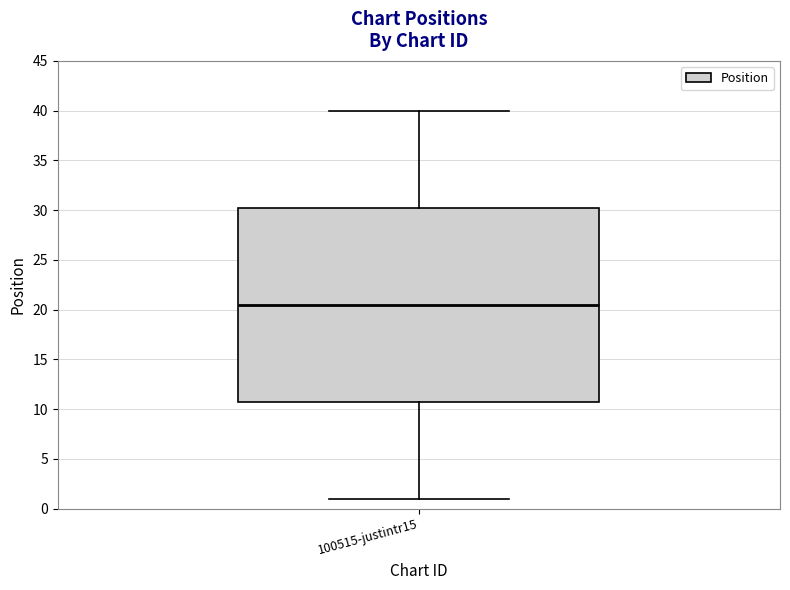

Where is the upper edge of the box for 100515-justintr15 on the y-axis? The values are not printed on the chart, so give them approximately, as read against the axis.

30.5